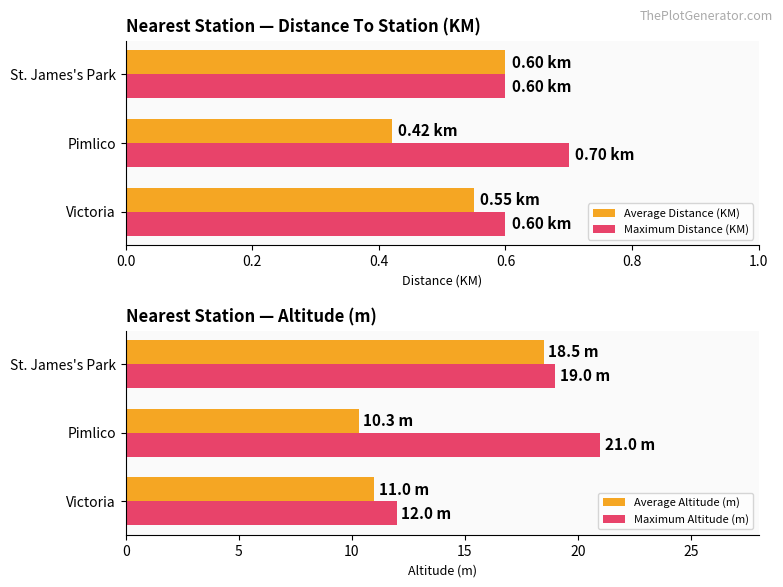

Which category has the highest value in the Average Distance (KM) series?

St. James's Park